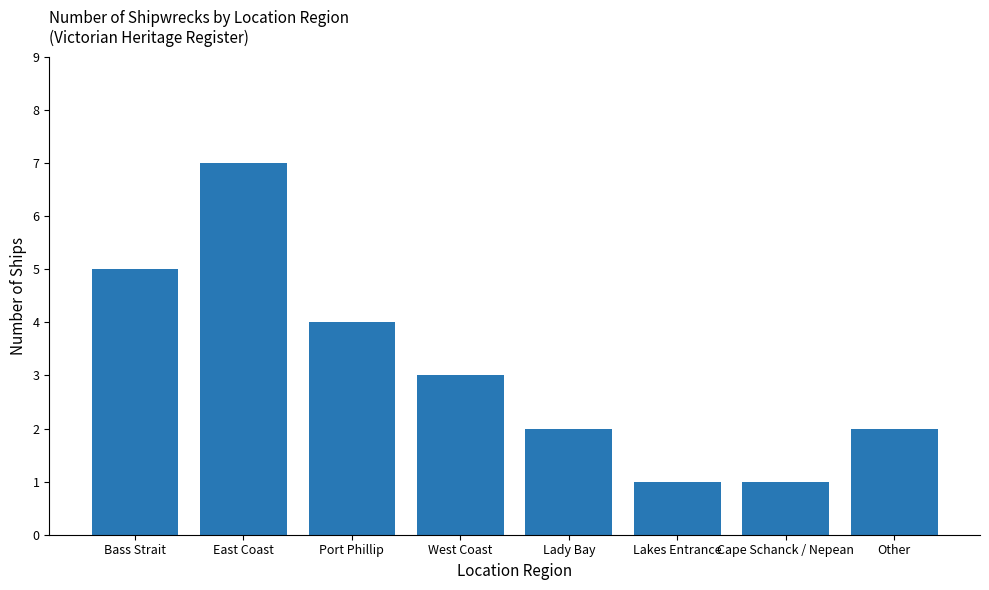

True or false: the data shows 2 at Other.

True